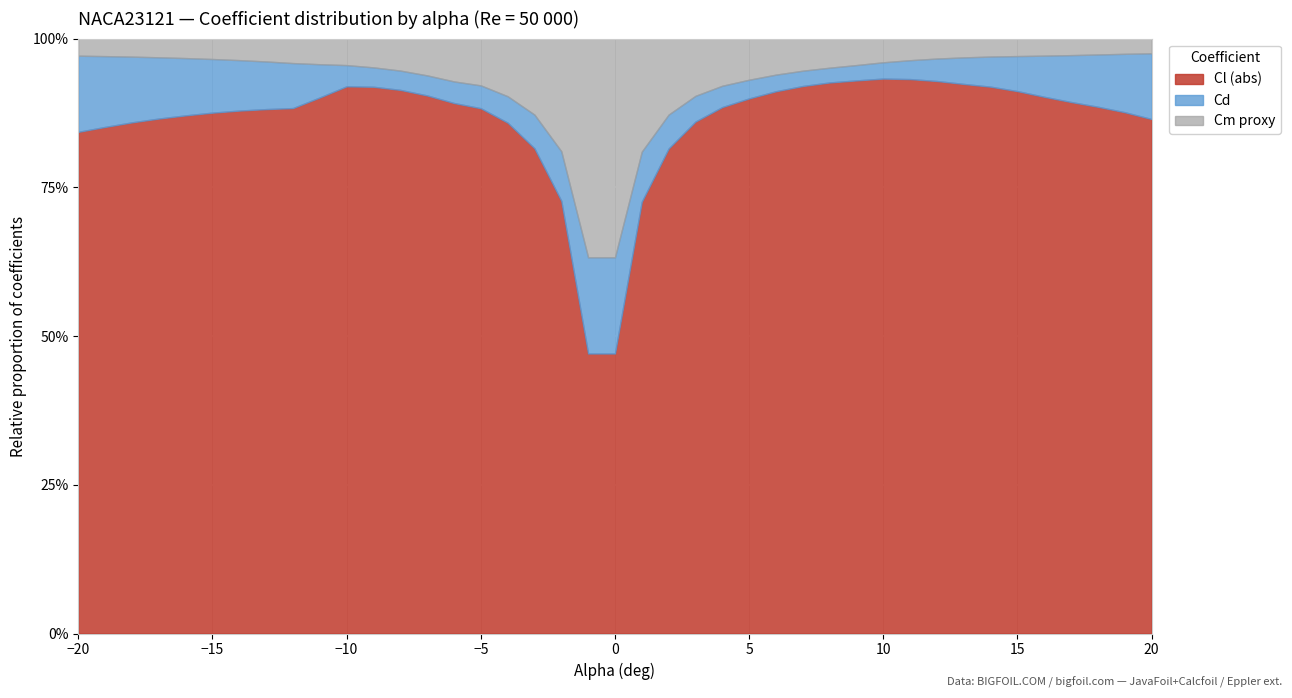

What are all the series names shown in the legend?

Cl (abs), Cd, Cm proxy